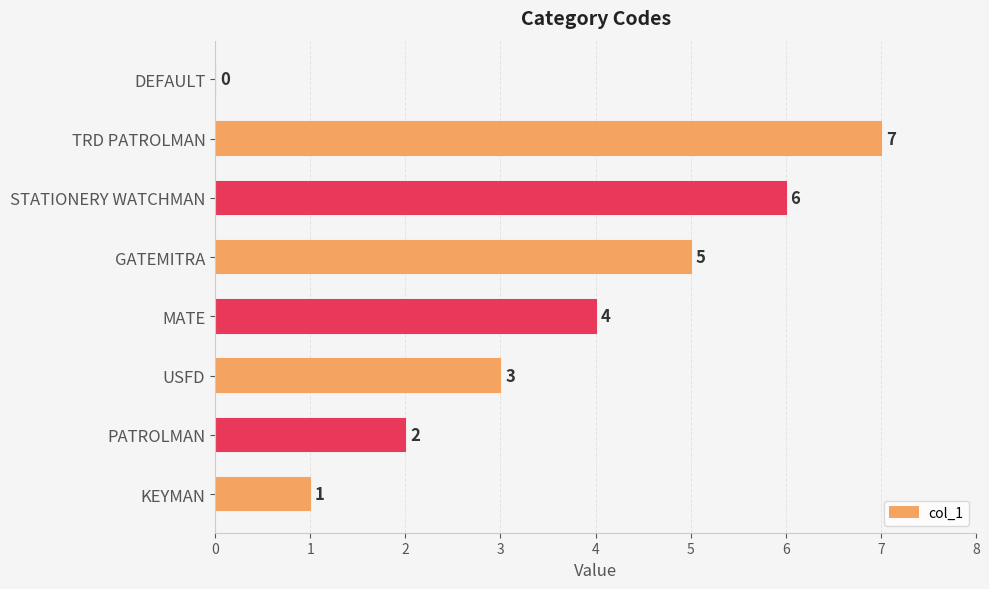

Approximately how many times larger is the value at TRD PATROLMAN compared to PATROLMAN?

3.5